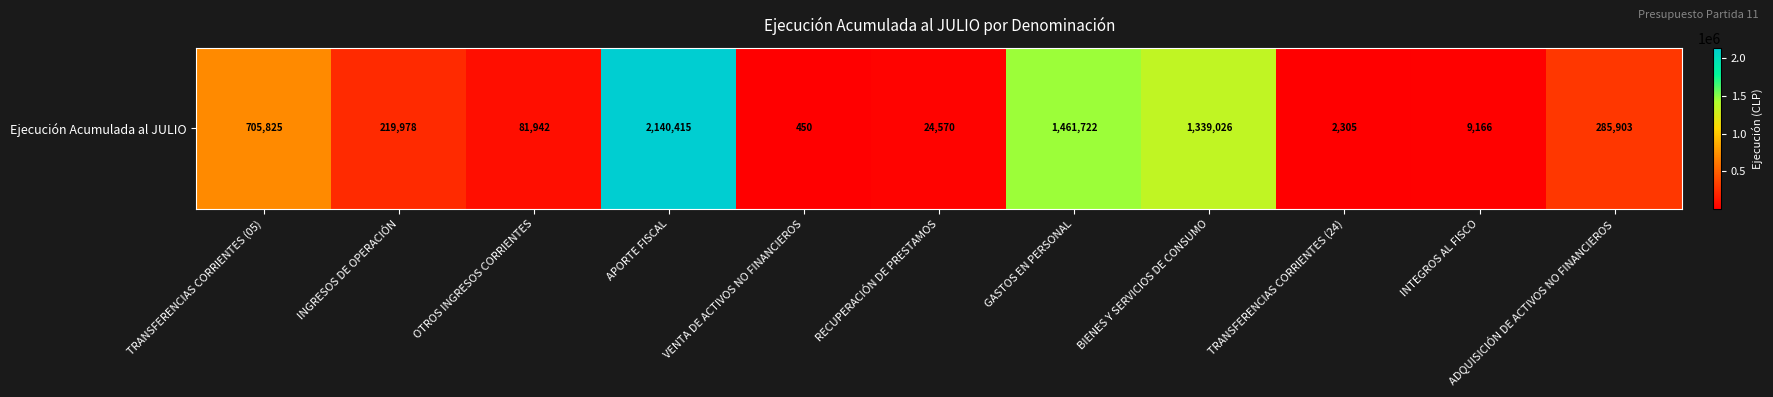

Rank the categories by value from lowest to highest.

VENTA DE ACTIVOS NO FINANCIEROS, TRANSFERENCIAS CORRIENTES (24), INTEGROS AL FISCO, RECUPERACIÓN DE PRESTAMOS, OTROS INGRESOS CORRIENTES, INGRESOS DE OPERACIÓN, ADQUISICIÓN DE ACTIVOS NO FINANCIEROS, TRANSFERENCIAS CORRIENTES (05), BIENES Y SERVICIOS DE CONSUMO, GASTOS EN PERSONAL, APORTE FISCAL